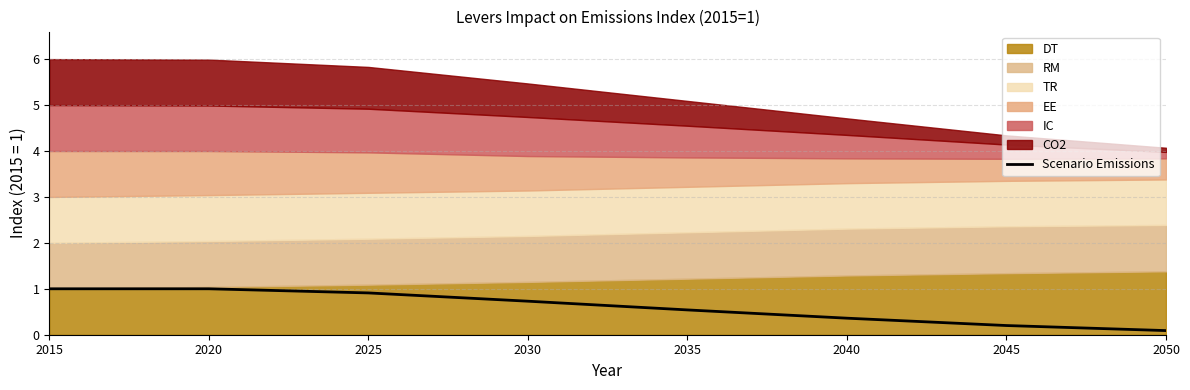

Reading left to right, extract all data points from this chart.

2015=1.0	2020=1.0	2025=0.9	2030=0.7	2035=0.5	2040=0.4	2045=0.2	2050=0.1